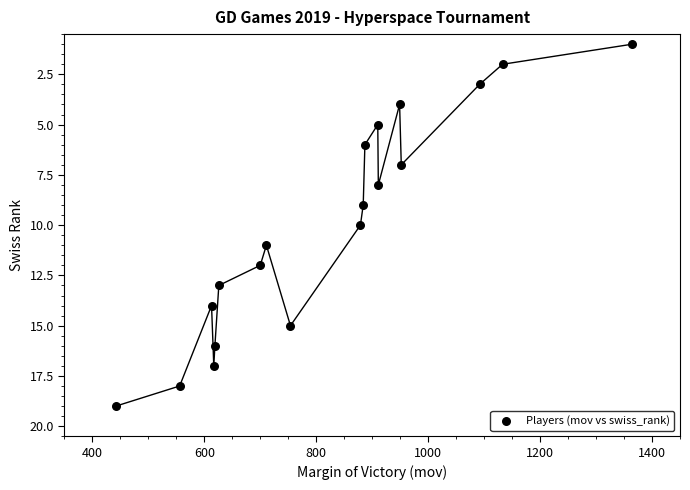

What is the range of X values (max minus min)?

923